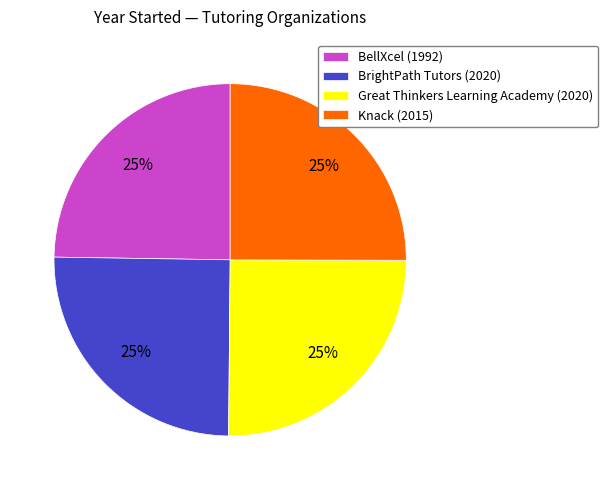

To the nearest percent, what is the combined percentage of Great Thinkers Learning Academy (2020) and BrightPath Tutors (2020)?

50%